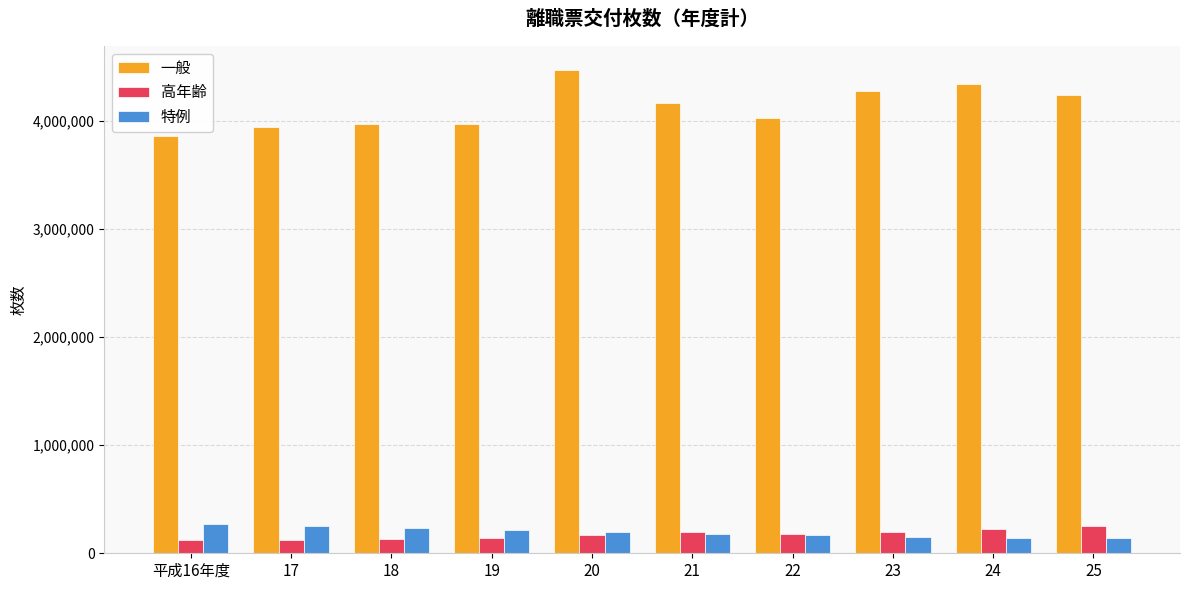

True or false: 一般 has a value of 7607568 at 20.

False